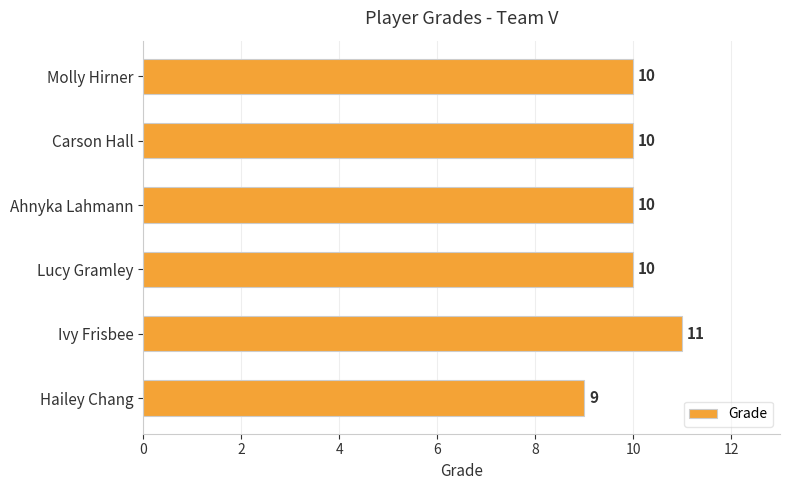

Reading top to bottom, list all the values displayed in this chart.

Molly Hirner=10	Carson Hall=10	Ahnyka Lahmann=10	Lucy Gramley=10	Ivy Frisbee=11	Hailey Chang=9